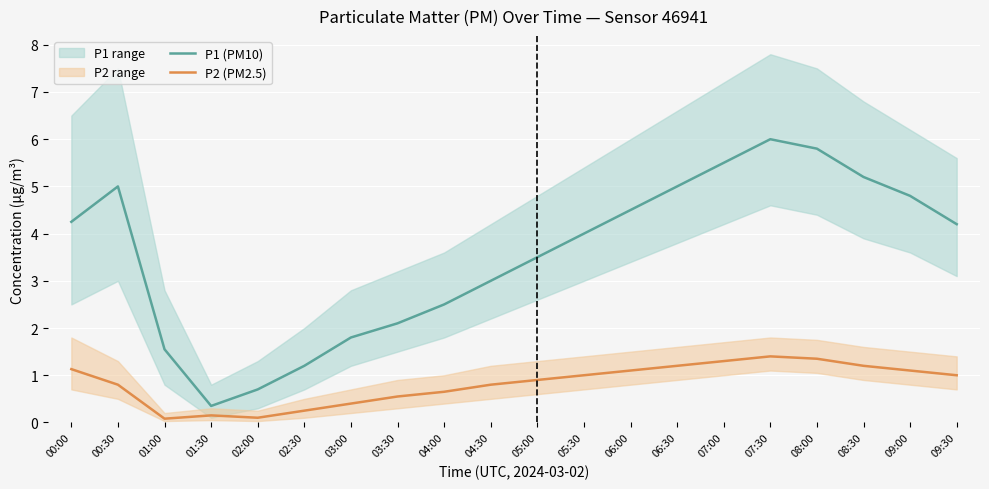

At which category does P2 (PM2.5) reach its first local peak?

01:30